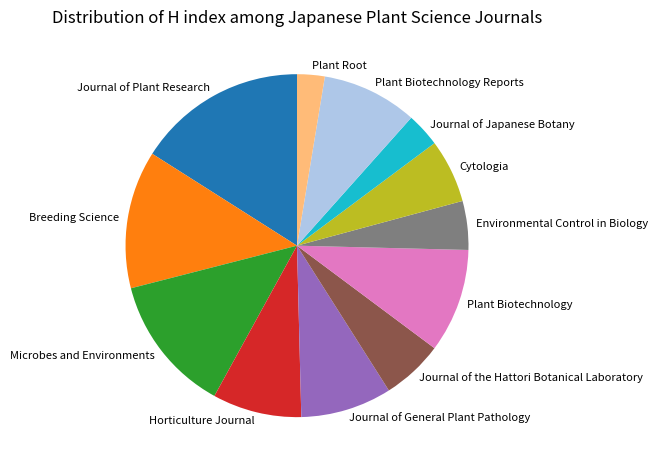

The Journal of Japanese Botany slice represents 3% of the pie. True or false?

True